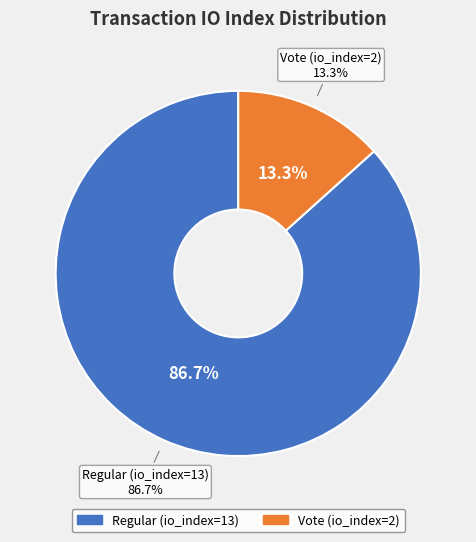

What is the change in value from Regular (io_index=13) to Vote (io_index=2)?

-11